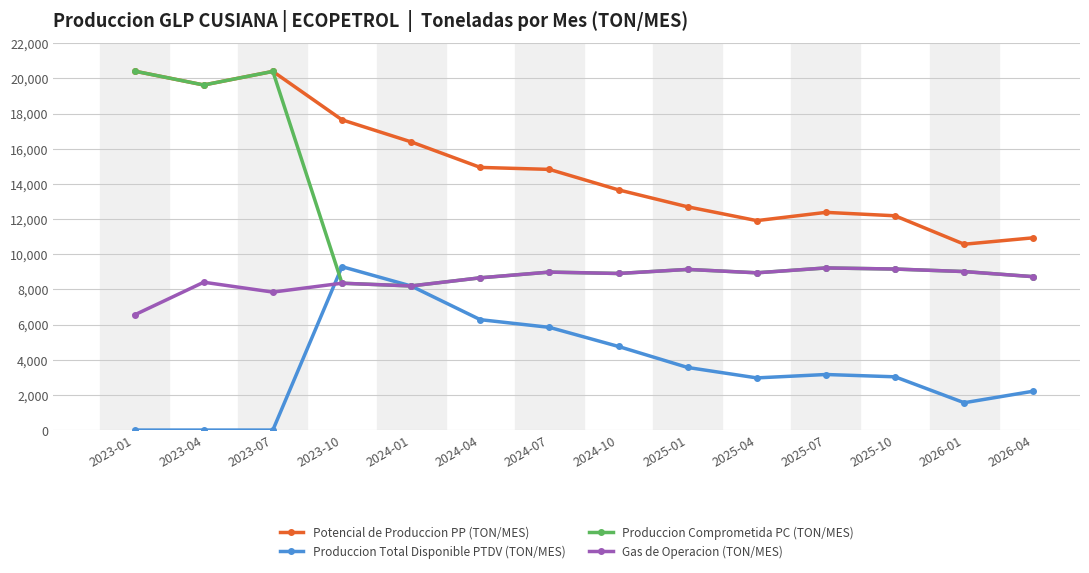

What position from the right is 2023-04?

13